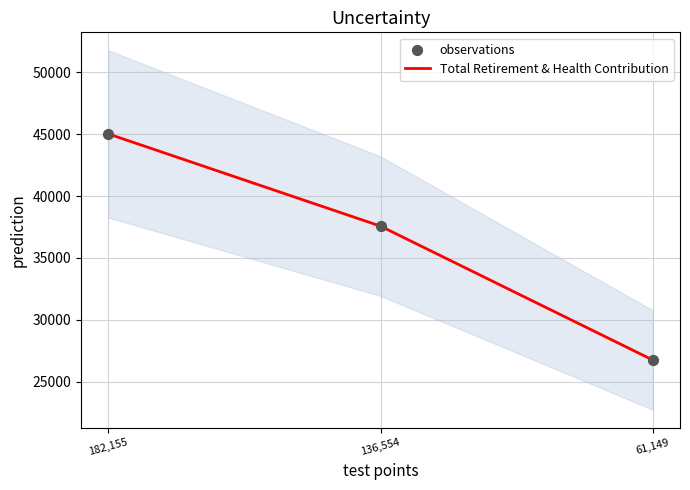

Which series reaches the maximum Y coordinate?

Total Retirement & Health Contribution